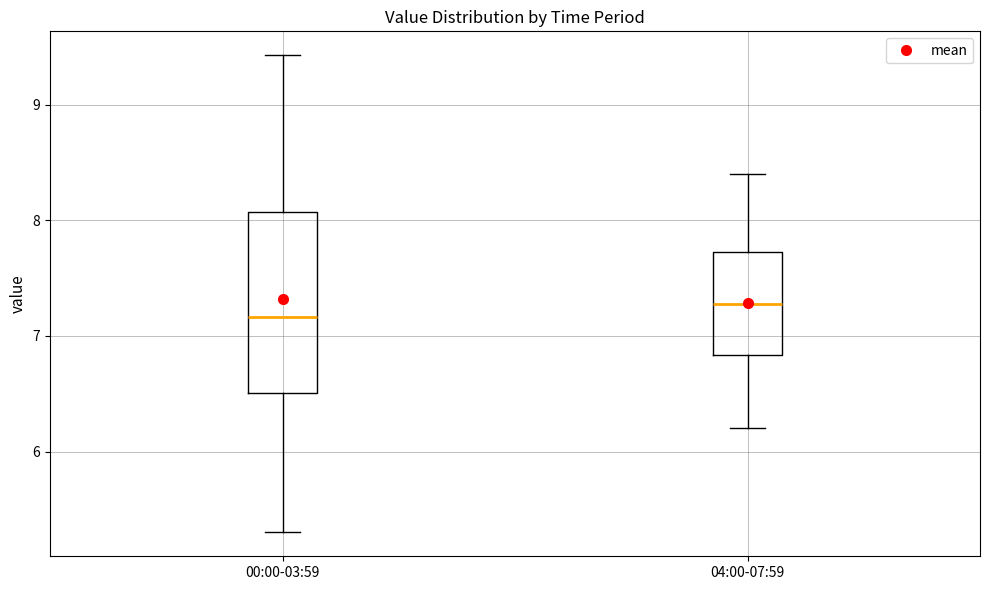

Reading left to right, transcribe this box plot: for each box, give where its median line is, the range the box spans, and where its two whiskers end, as read against the y-axis. The values are not printed on the chart, so give them approximately, as read against the axis.

00:00-03:59: median 7.2, box 6.5 to 8.1, whiskers 5.3 to 9.4
04:00-07:59: median 7.3, box 6.8 to 7.7, whiskers 6.2 to 8.4